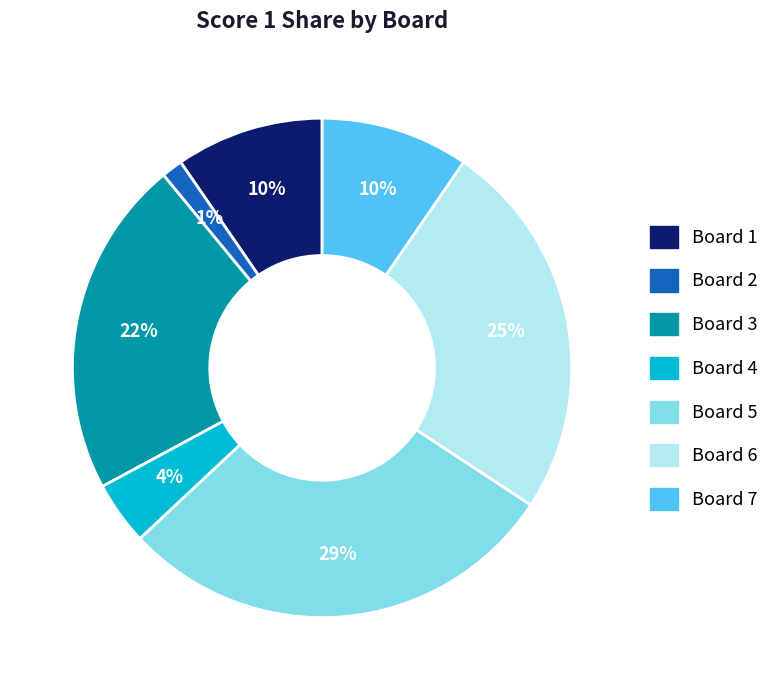

To the nearest percent, what is the average slice percentage?

14%